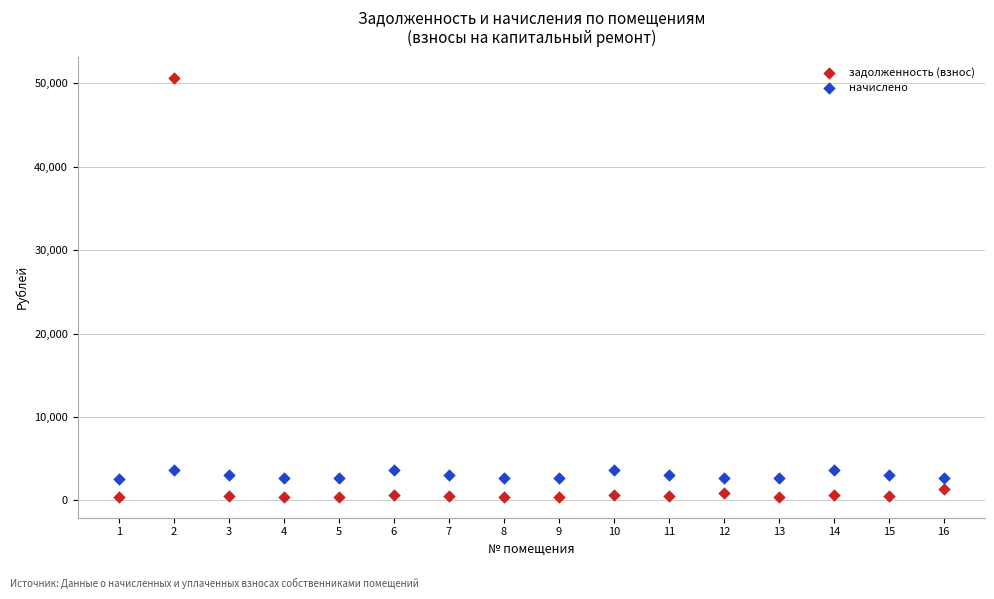

Across all data points, what is the range of X values (max minus min)?

15.0